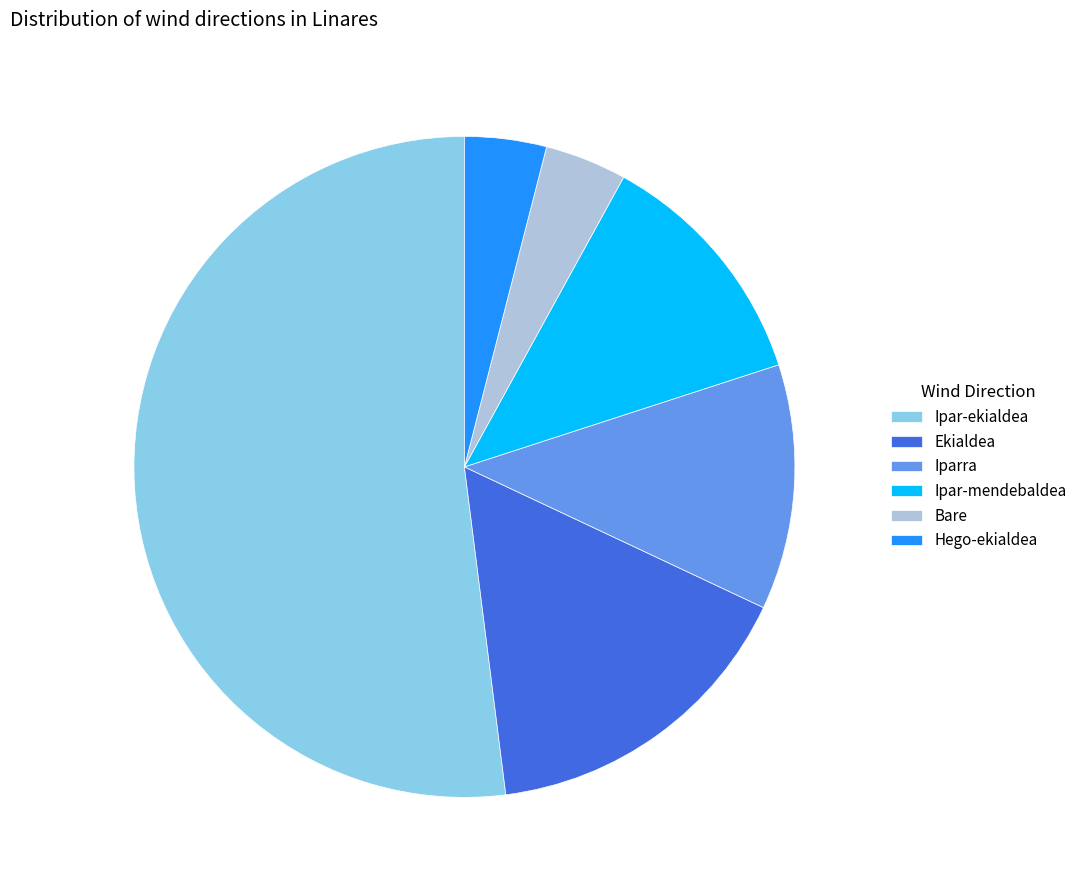

True or false: Bare accounts for 4% of the total.

True